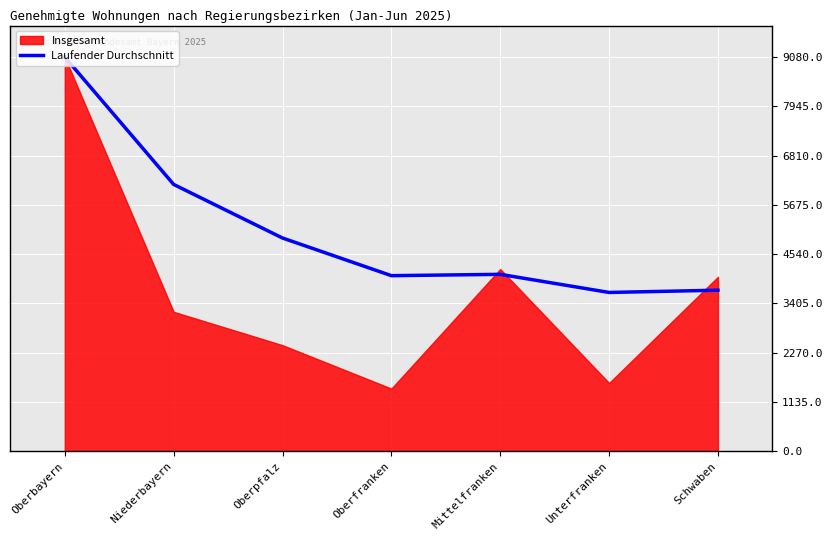

What is the difference between the maximum and second lowest values?

5371.6